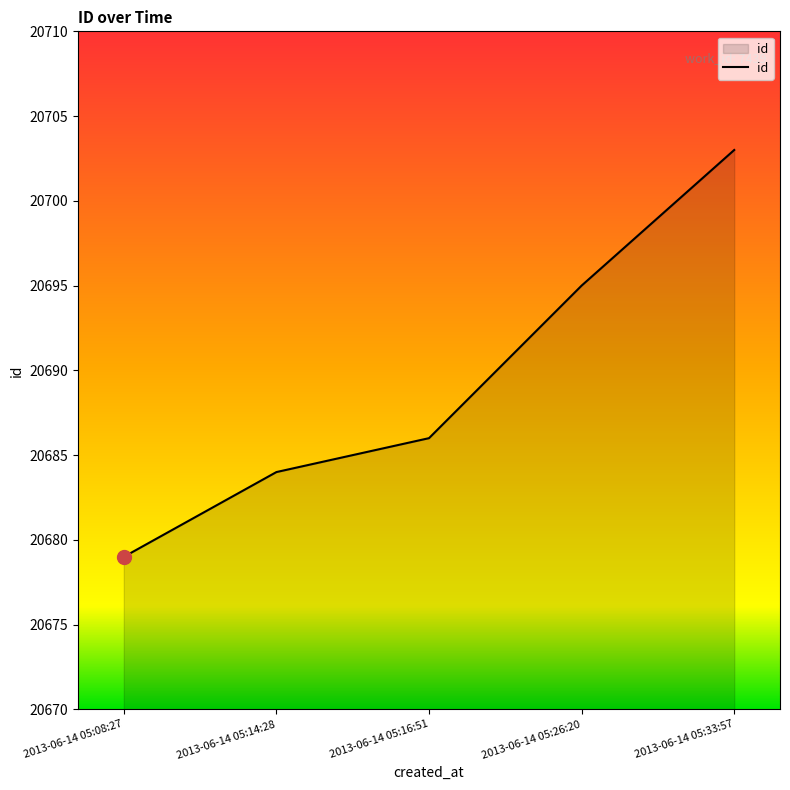

What is the ratio of the value at 2013-06-14 05:26:20 to the value at 2013-06-14 05:33:57?

1.0